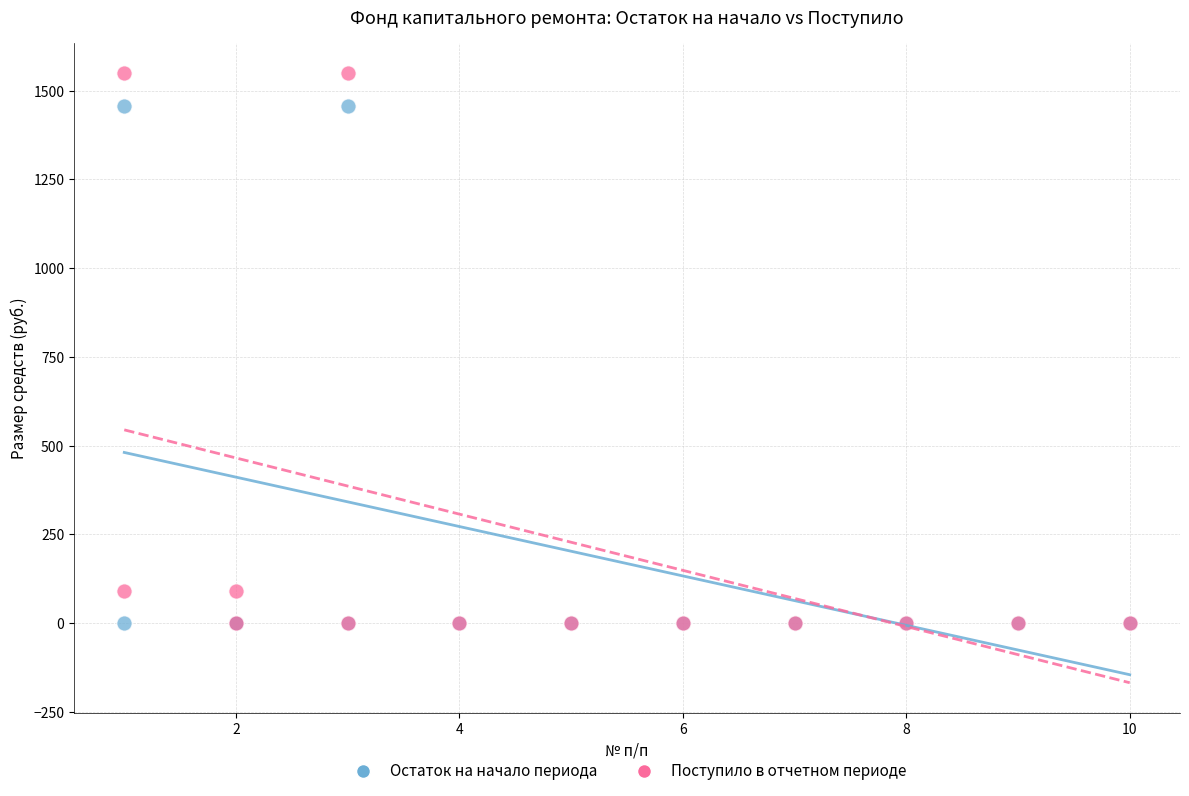

Which series reaches the maximum Y coordinate?

Поступило в отчетном периоде